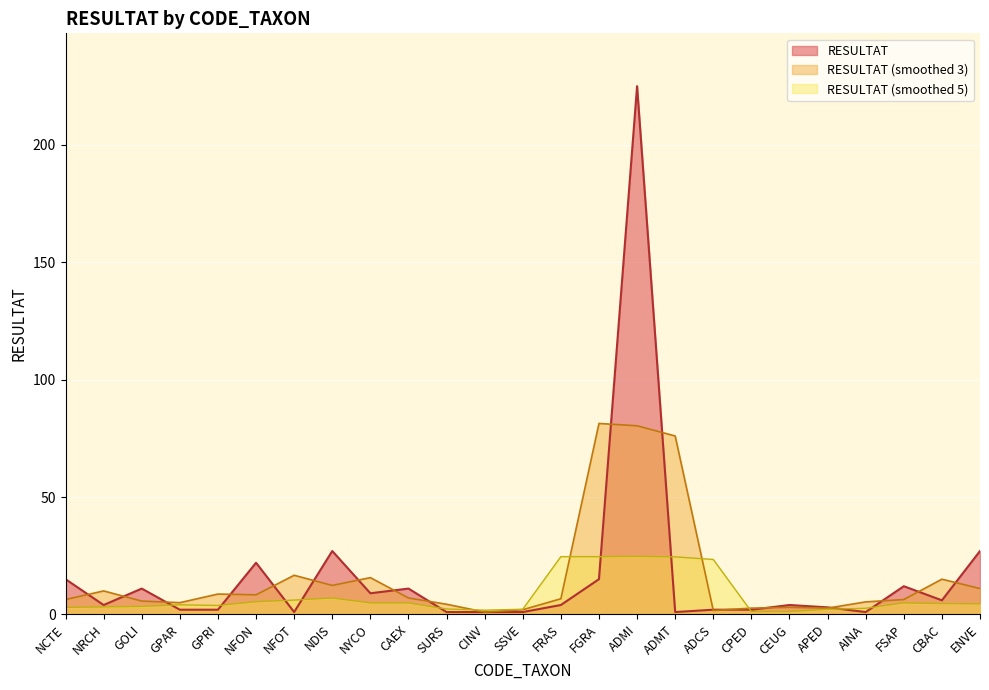

What is the difference between the values at ADMI and FSAP?

213